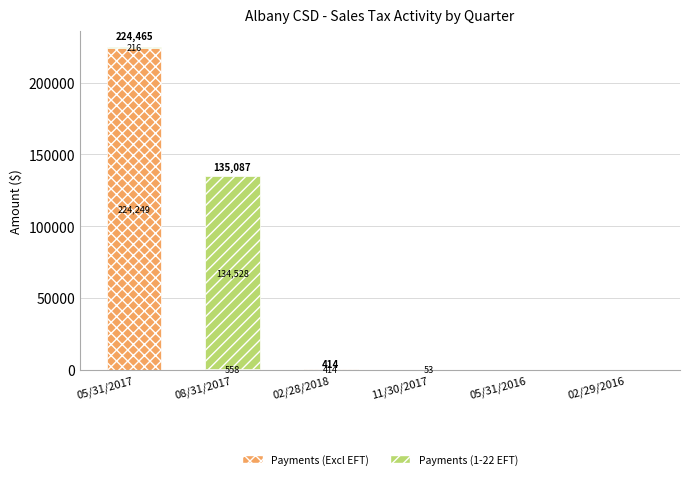

Are the bars horizontal?

No